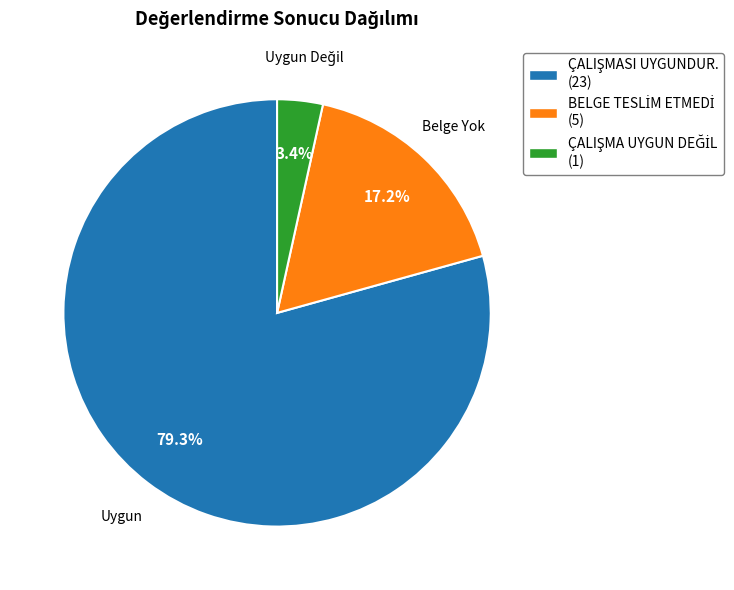

Is there any slice that represents more than half of the pie?

Yes